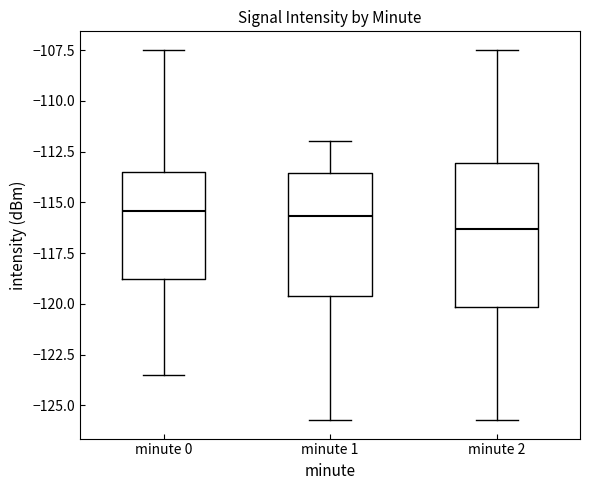

Where is the upper edge of the box for minute 2 on the y-axis? The values are not printed on the chart, so give them approximately, as read against the axis.

-113.0